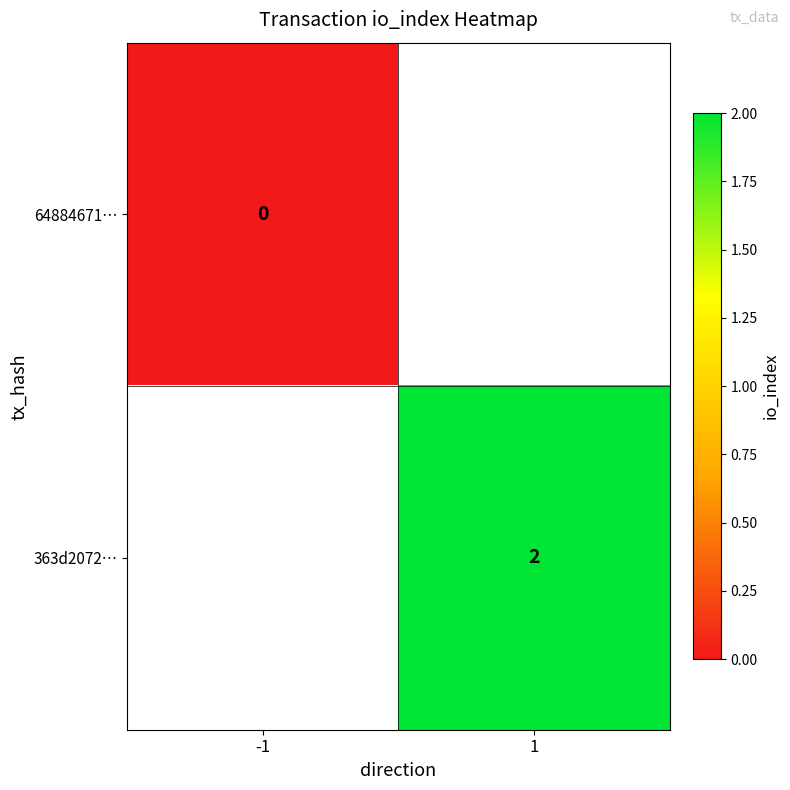

The value of 363d2072… at 1 is 1. True or false?

False